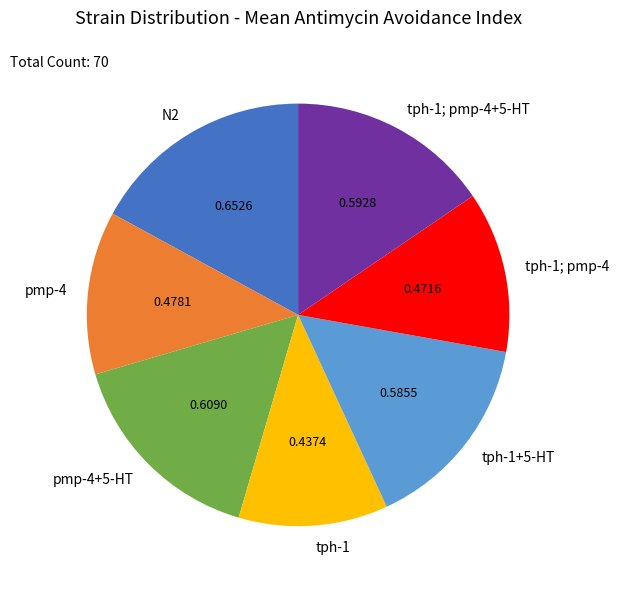

How many slices are in this pie chart?

7